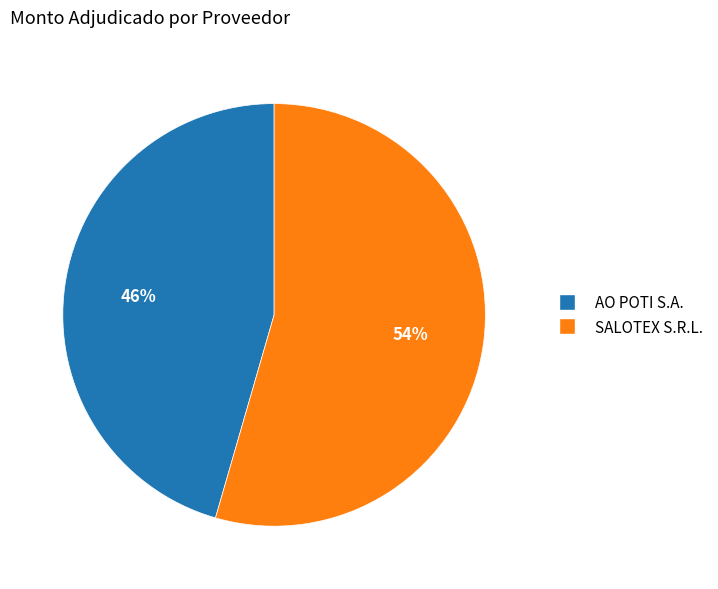

What percentage is the AO POTI S.A. slice, to the nearest percent?

46%